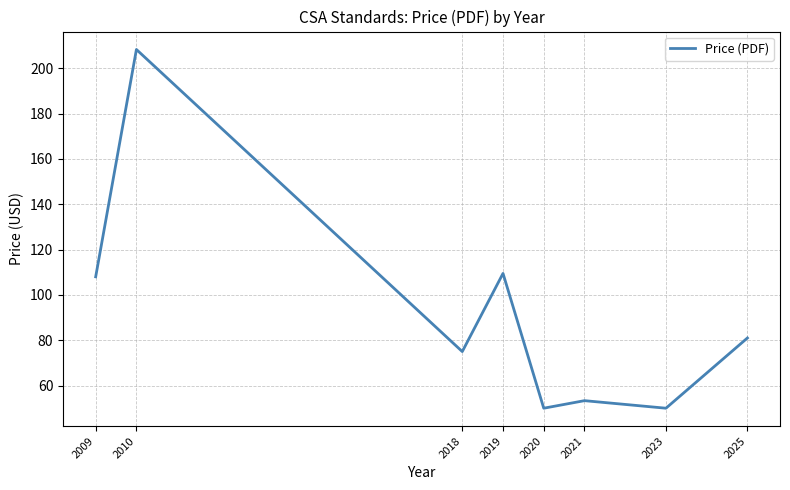

Where is the first local maximum?

2010